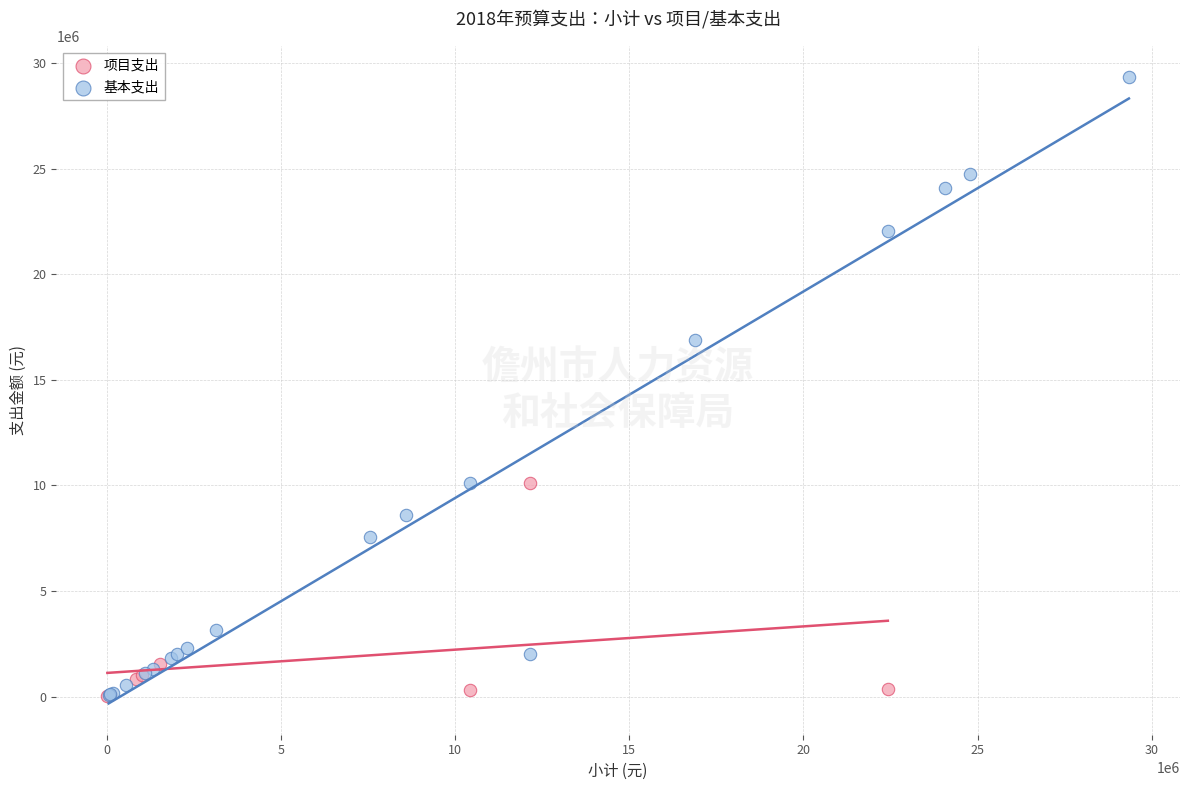

What are all the series names shown in the legend?

项目支出, 基本支出